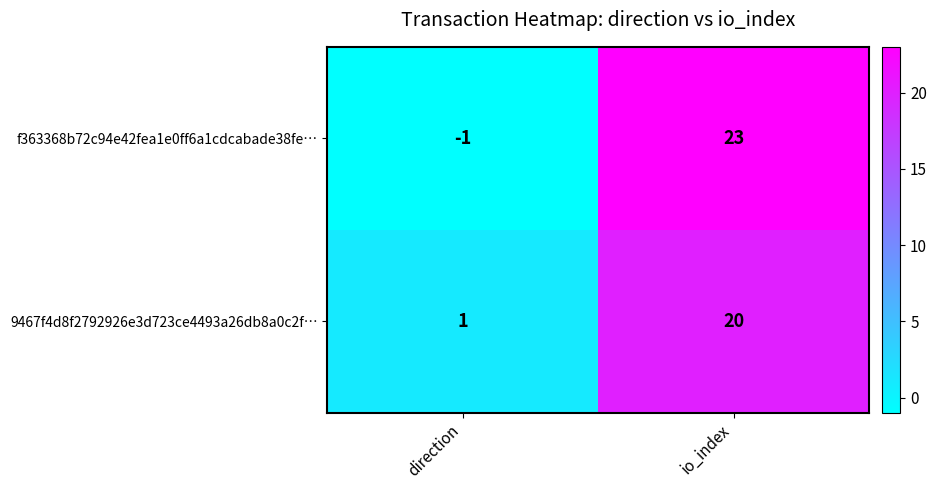

Reading left to right, list all the values displayed in this chart.

f363368b72c94e42fea1e0ff6a1cdcabade38fe…: direction=-1	io_index=23
9467f4d8f2792926e3d723ce4493a26db8a0c2f…: direction=1	io_index=20